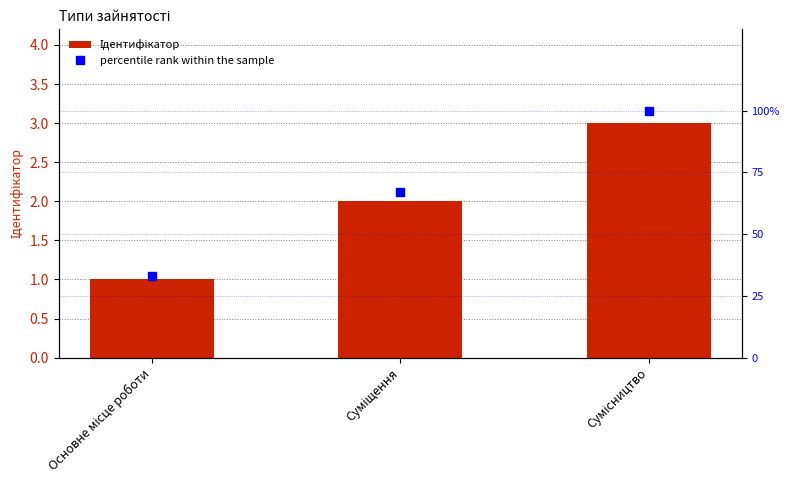

What is the difference between the percentile rank within the sample values at Суміщення and Основне місце роботи?

34